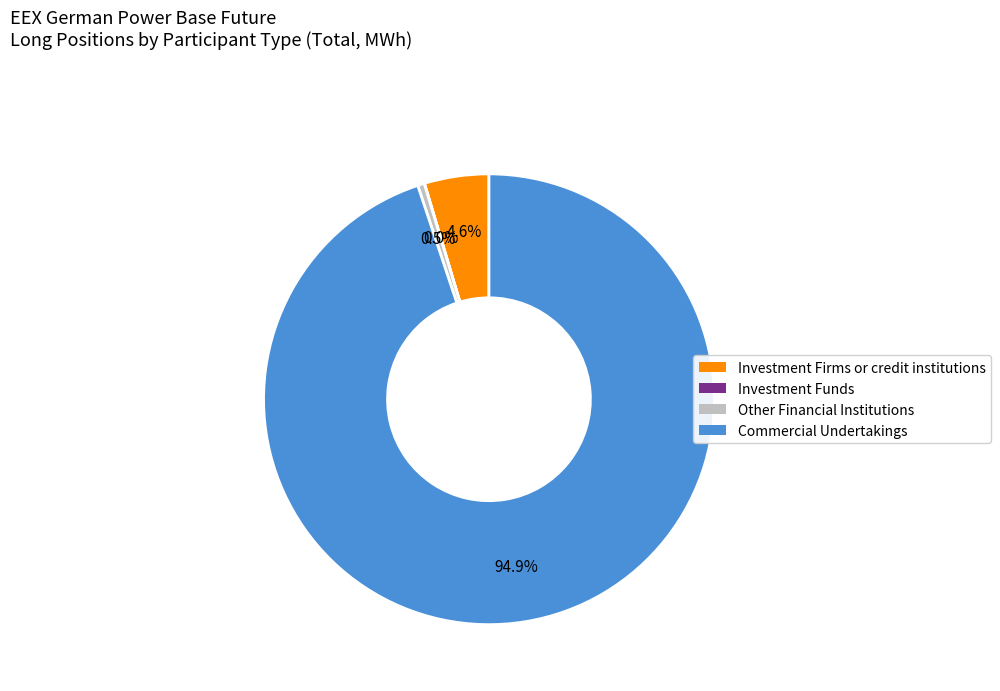

Does any single category account for the majority?

Yes